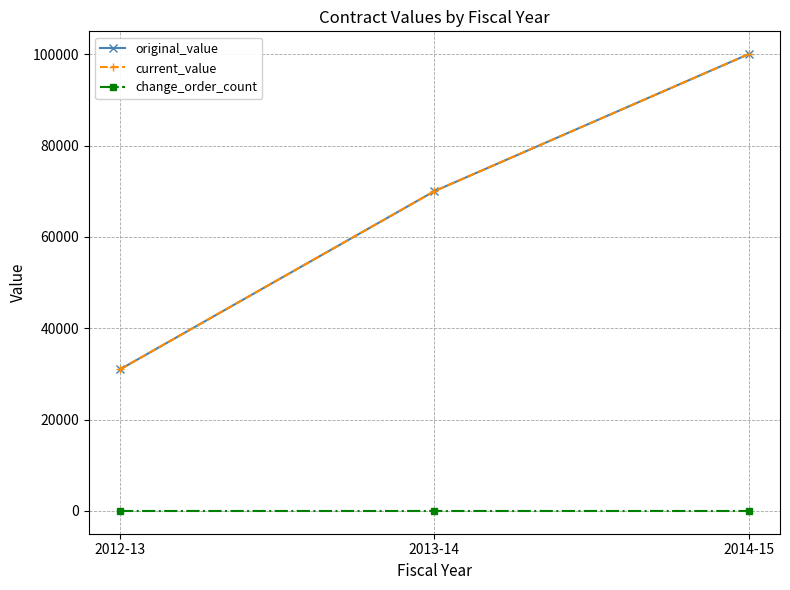

How many lines are shown in the chart?

3